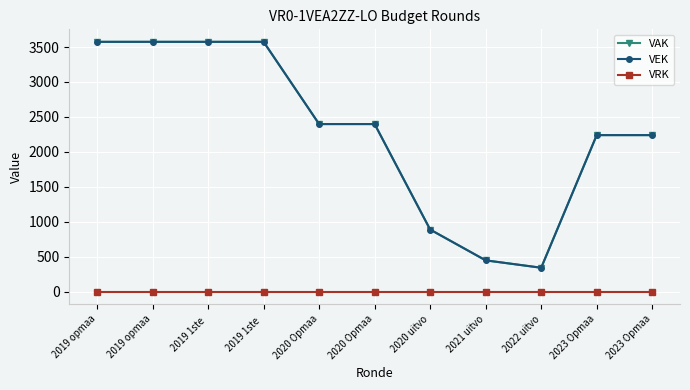

How many categories are shown in the chart?

11